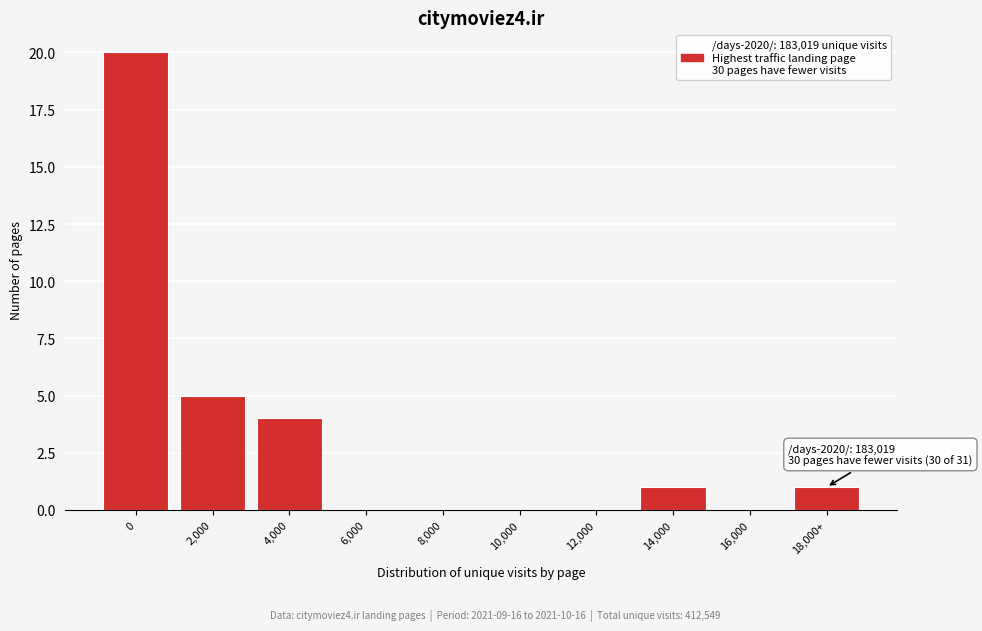

Reading left to right, what are all the values shown in this chart?

0=20	2,000=5	4,000=4	6,000=0	8,000=0	10,000=0	12,000=0	14,000=1	16,000=0	18,000+=1